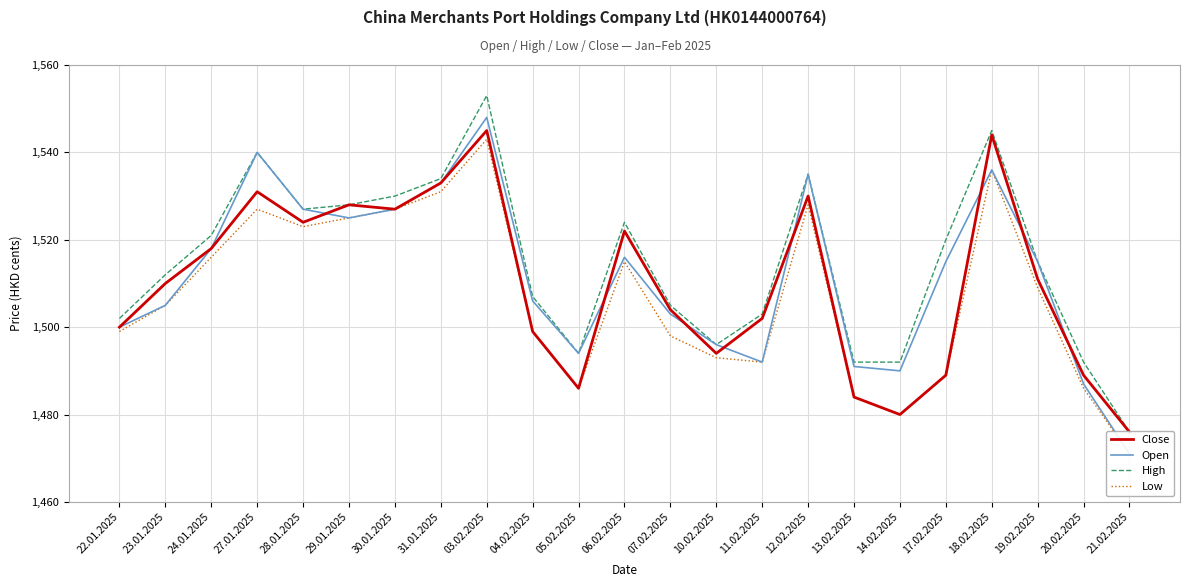

How many data points in Low are less than 1505?

11